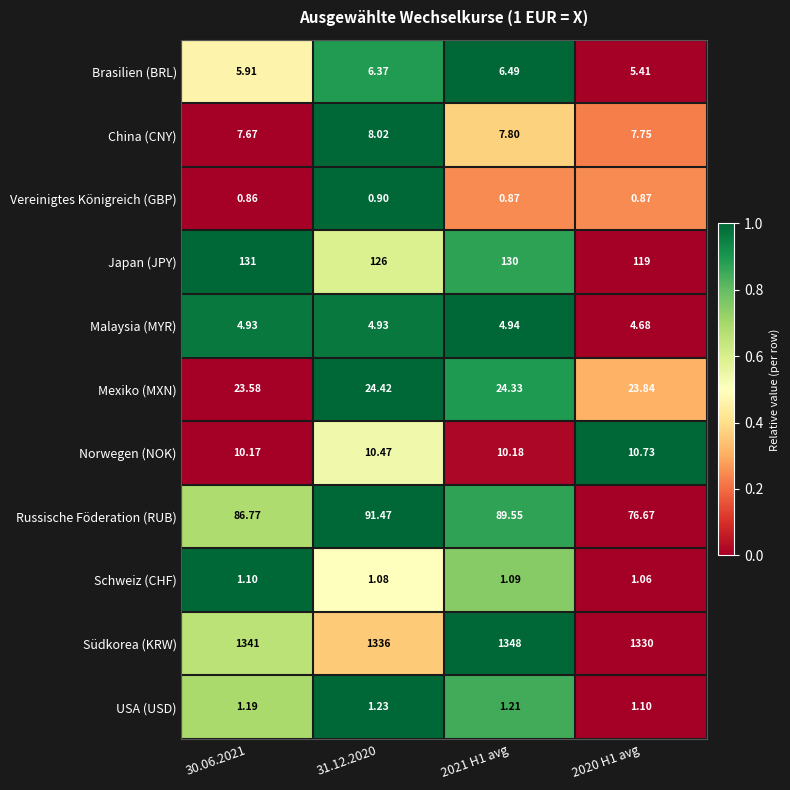

What is the difference between the highest and lowest values at 30.06.2021?

1340.1